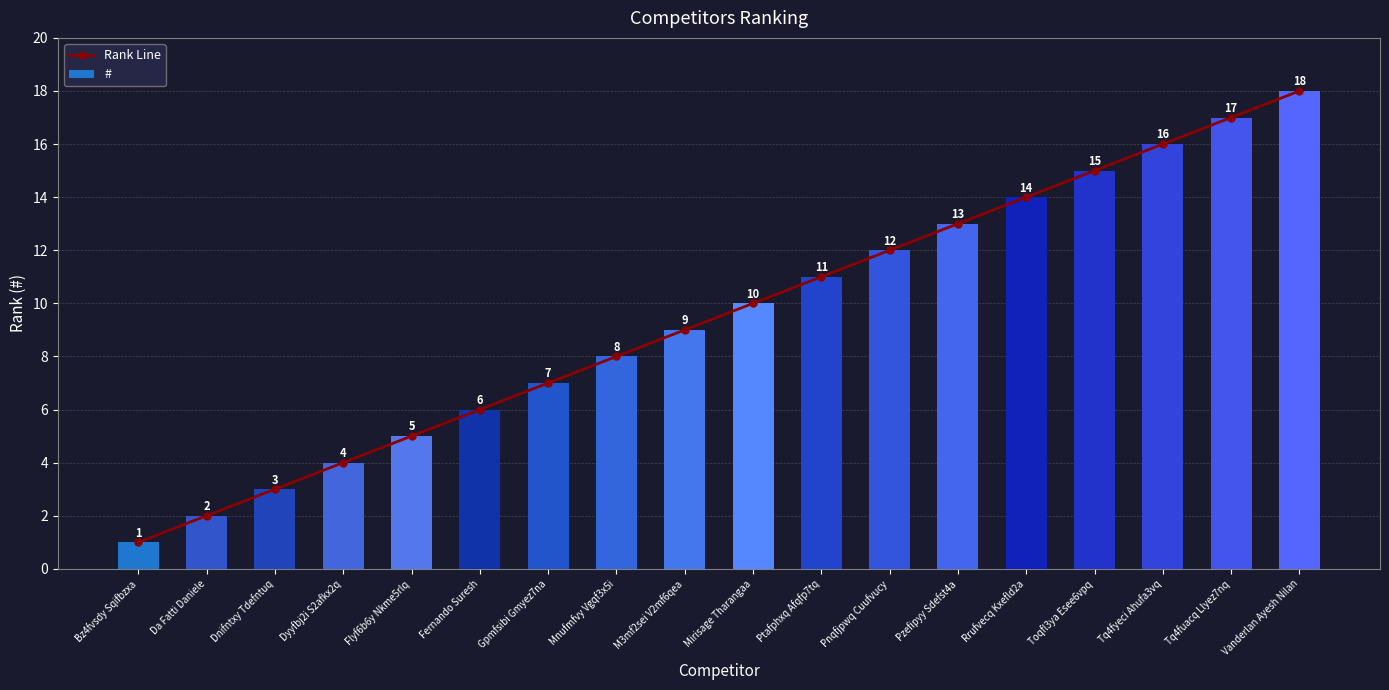

At Flyf6b6y Nkme5rlq, list the series in order from smallest to largest.

Rank Line, #